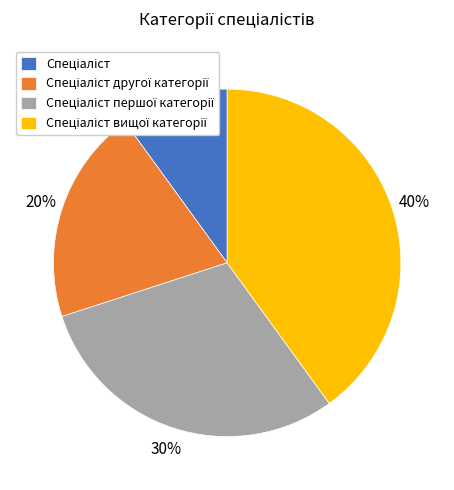

Is there any slice that represents more than half of the pie?

No